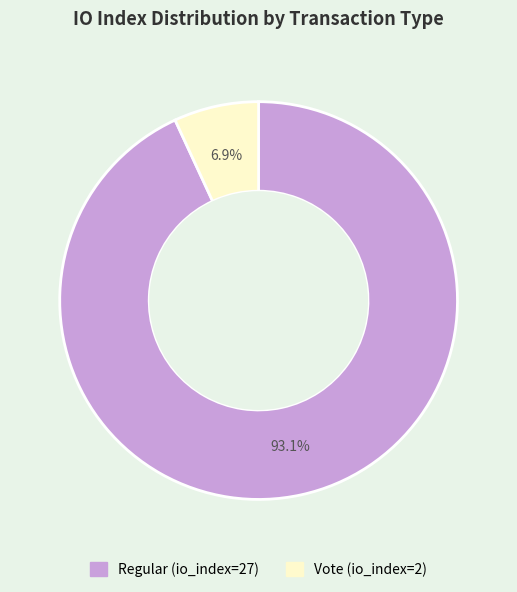

Is Regular (io_index=27) the majority of the pie?

Yes